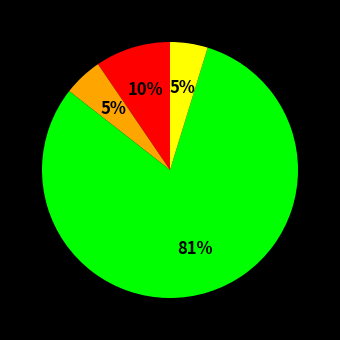

Is there a majority slice in this chart?

Yes